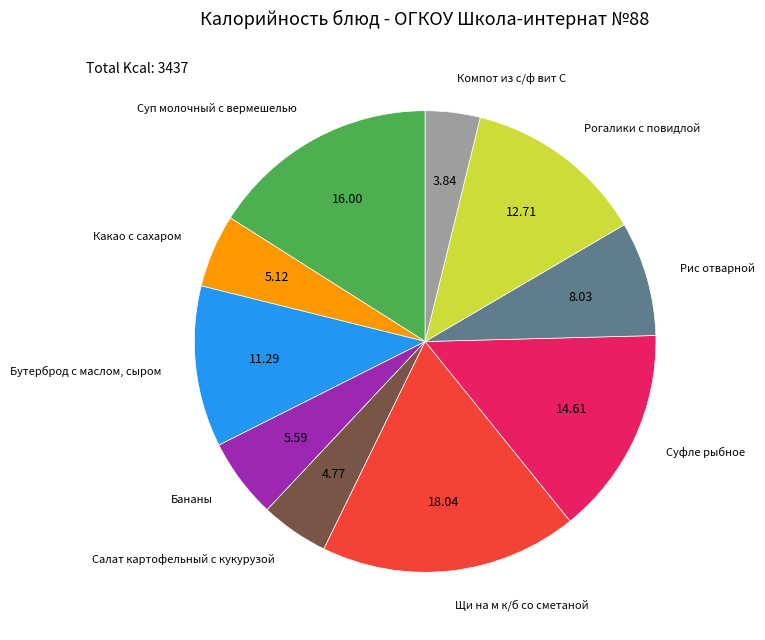

Combined, do Бутерброд с маслом, сыром and Рис отварной account for over 50%?

No